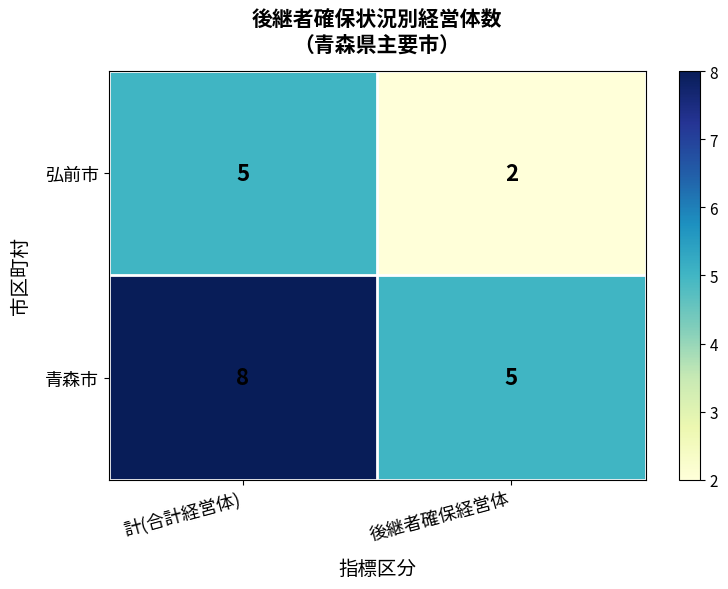

What is the difference between the highest and lowest values at 後継者確保経営体?

3